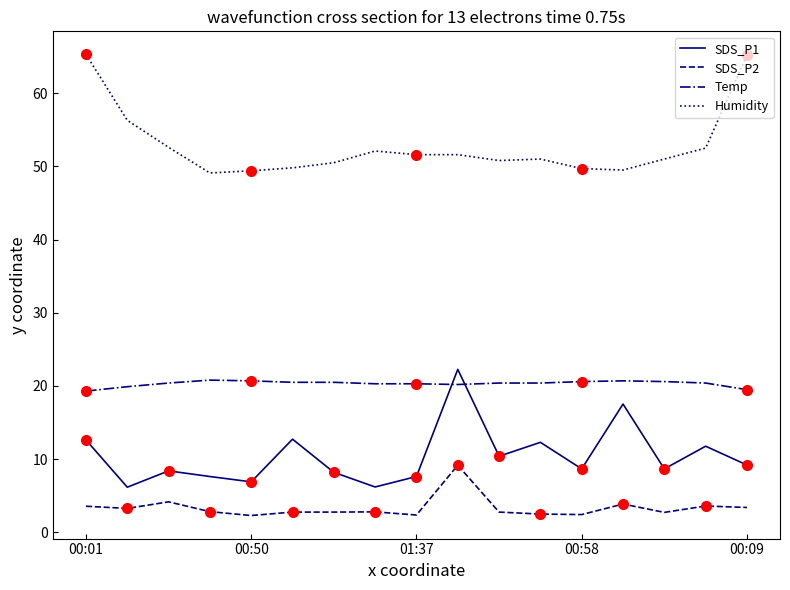

What is the highest value of the Humidity series?

65.3